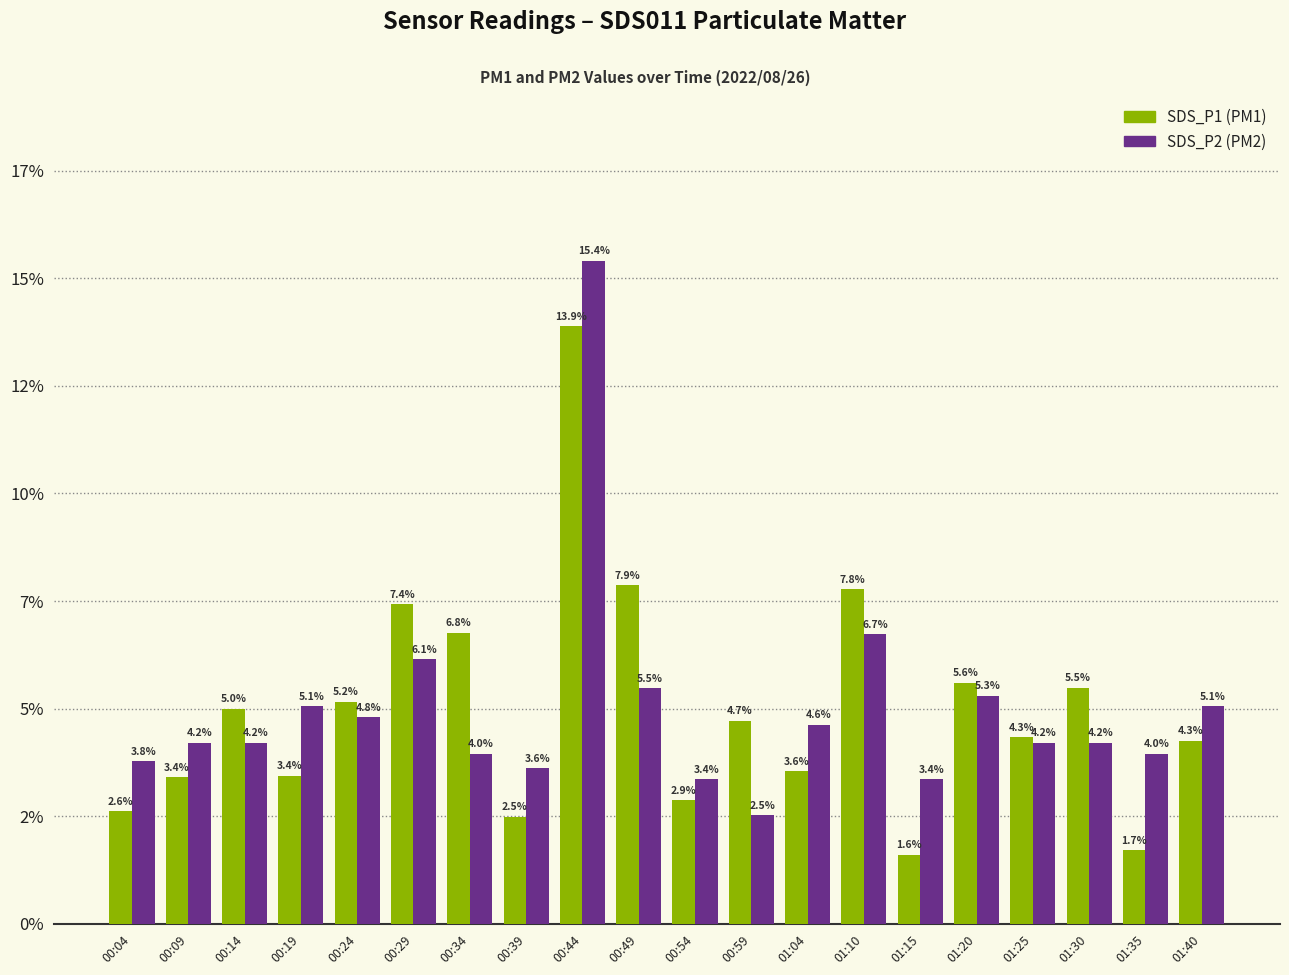

Are the bars horizontal?

No